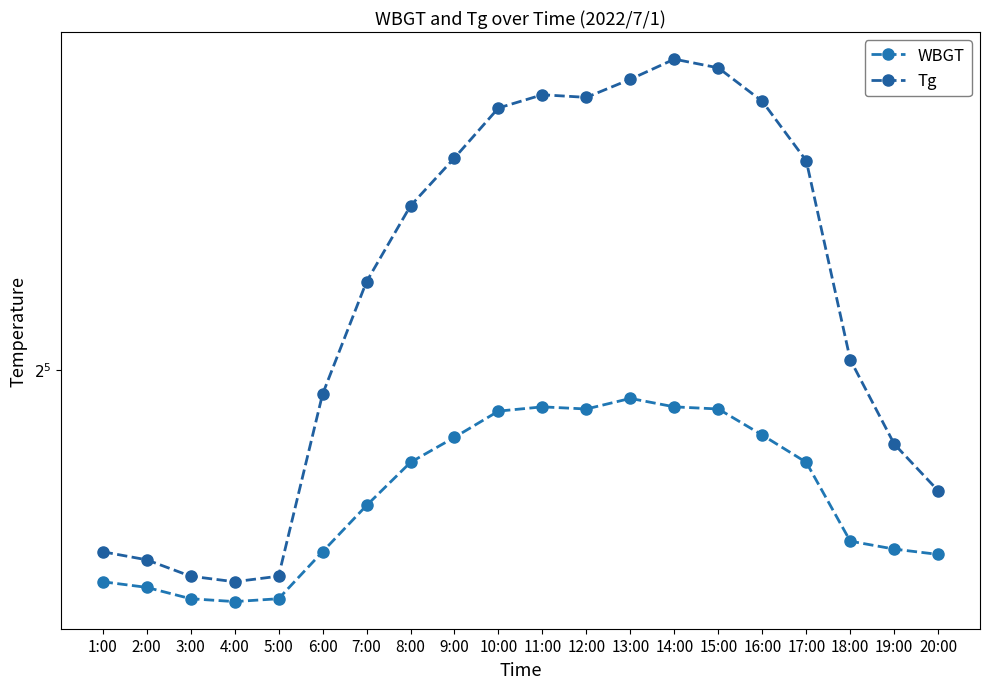

The WBGT series shows 37.5 at 6:00. True or false?

False